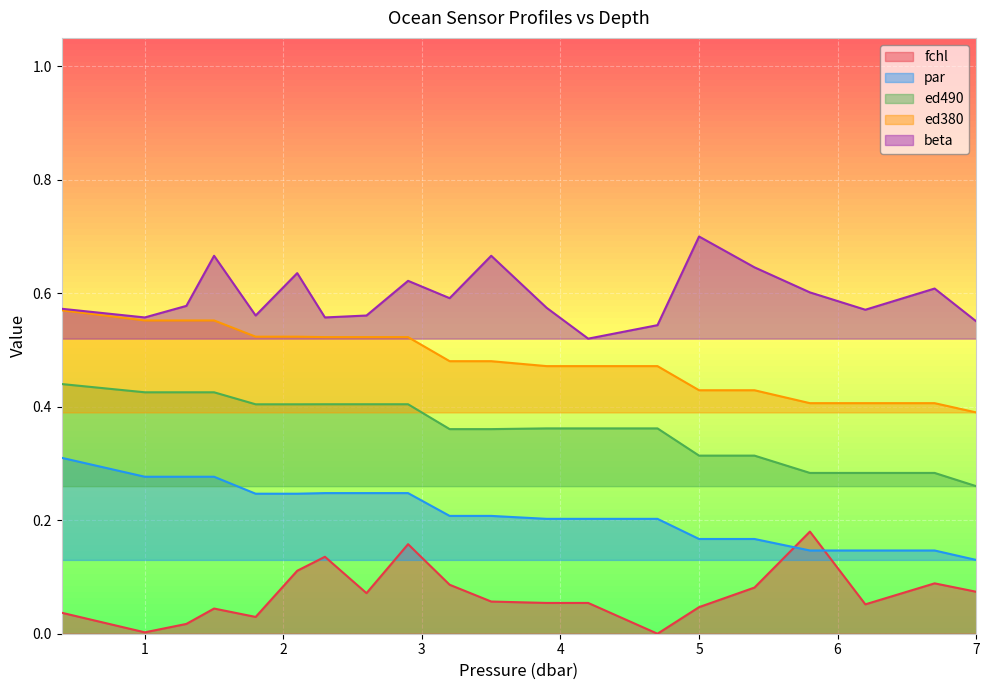

True or false: ed380 and par cross at least once.

False